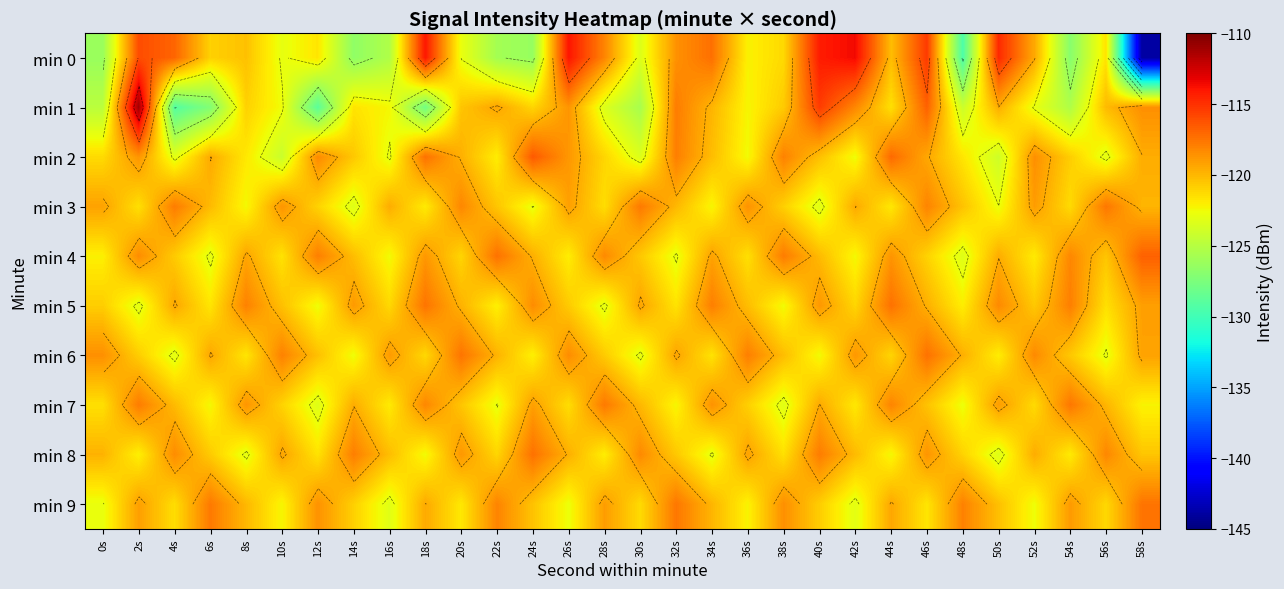

What is the smallest value displayed?

-143.9